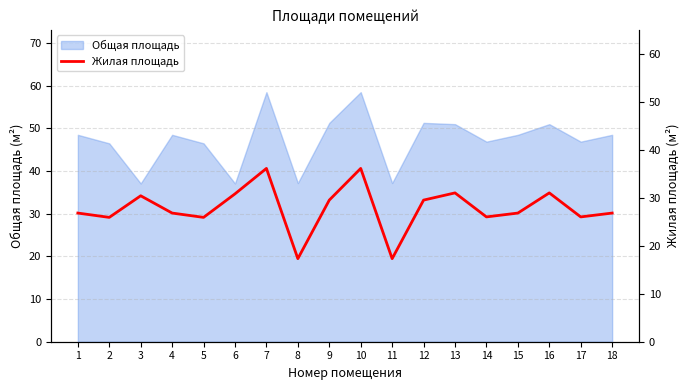

Is it true that Общая площадь equals 46.9 at 14?

True